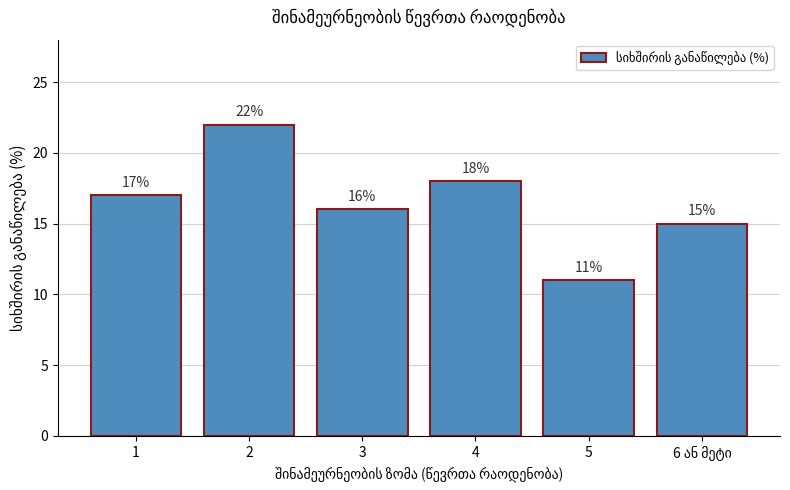

What value does the data have at 5, to the nearest 10?

10